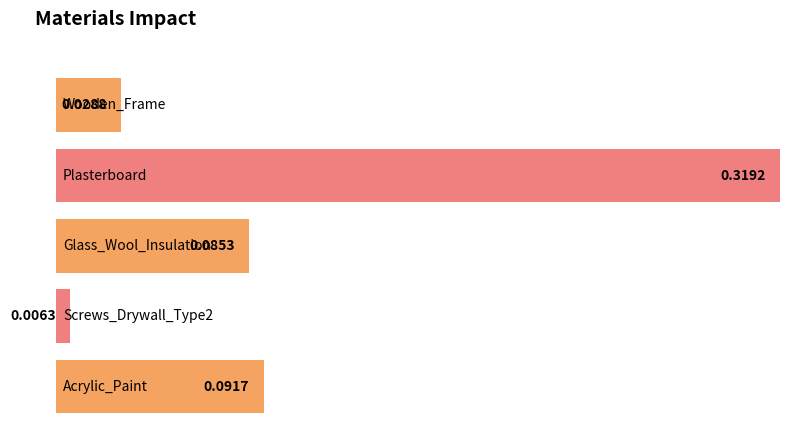

Reading right to left, list all the values displayed in this chart.

0.1	0.0	0.1	0.3	0.0